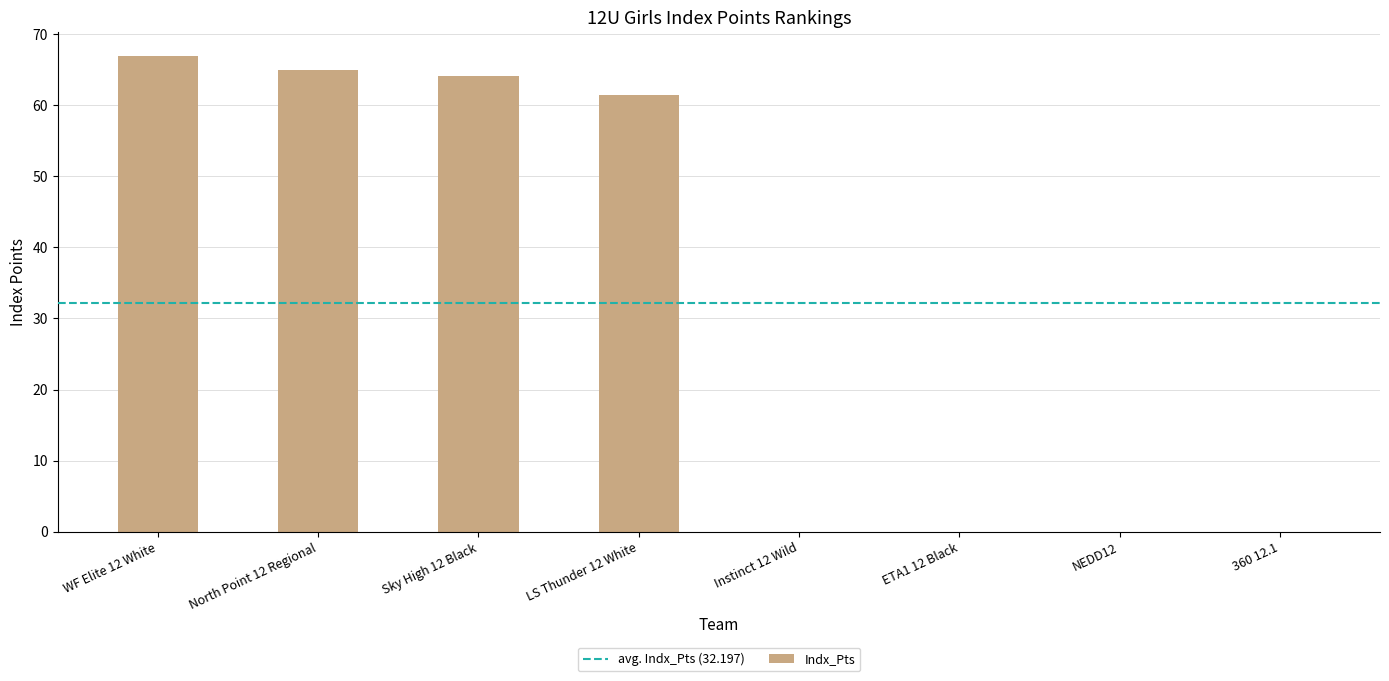

Does the chart contain stacked bars?

No